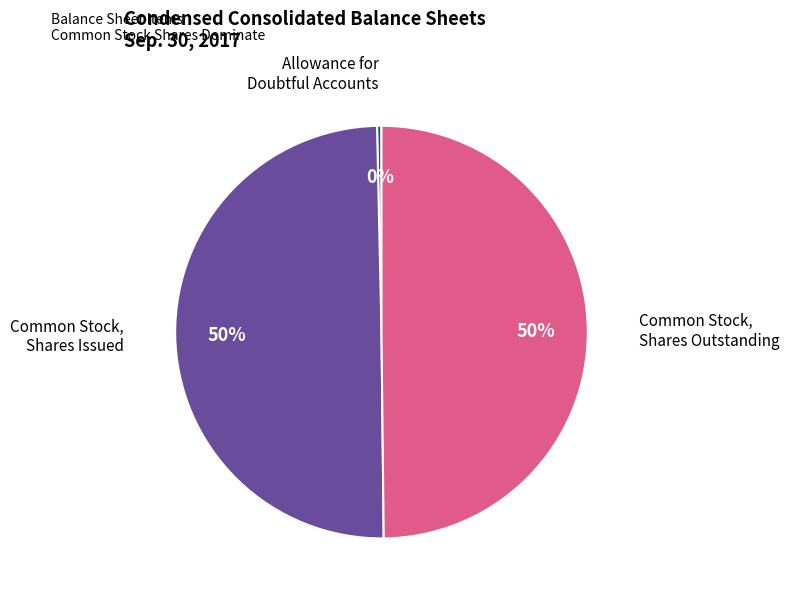

To the nearest percent, what is the average slice percentage?

33%